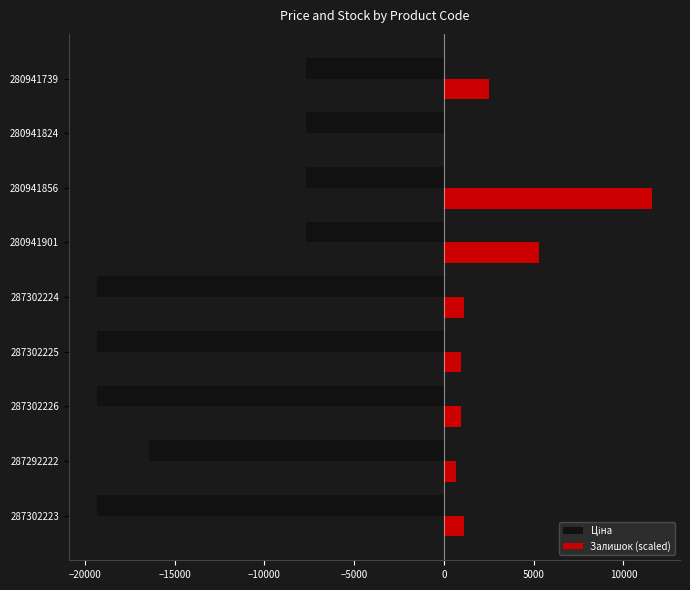

True or false: Залишок (scaled) has a value of 1118.6 at 287302223.

True